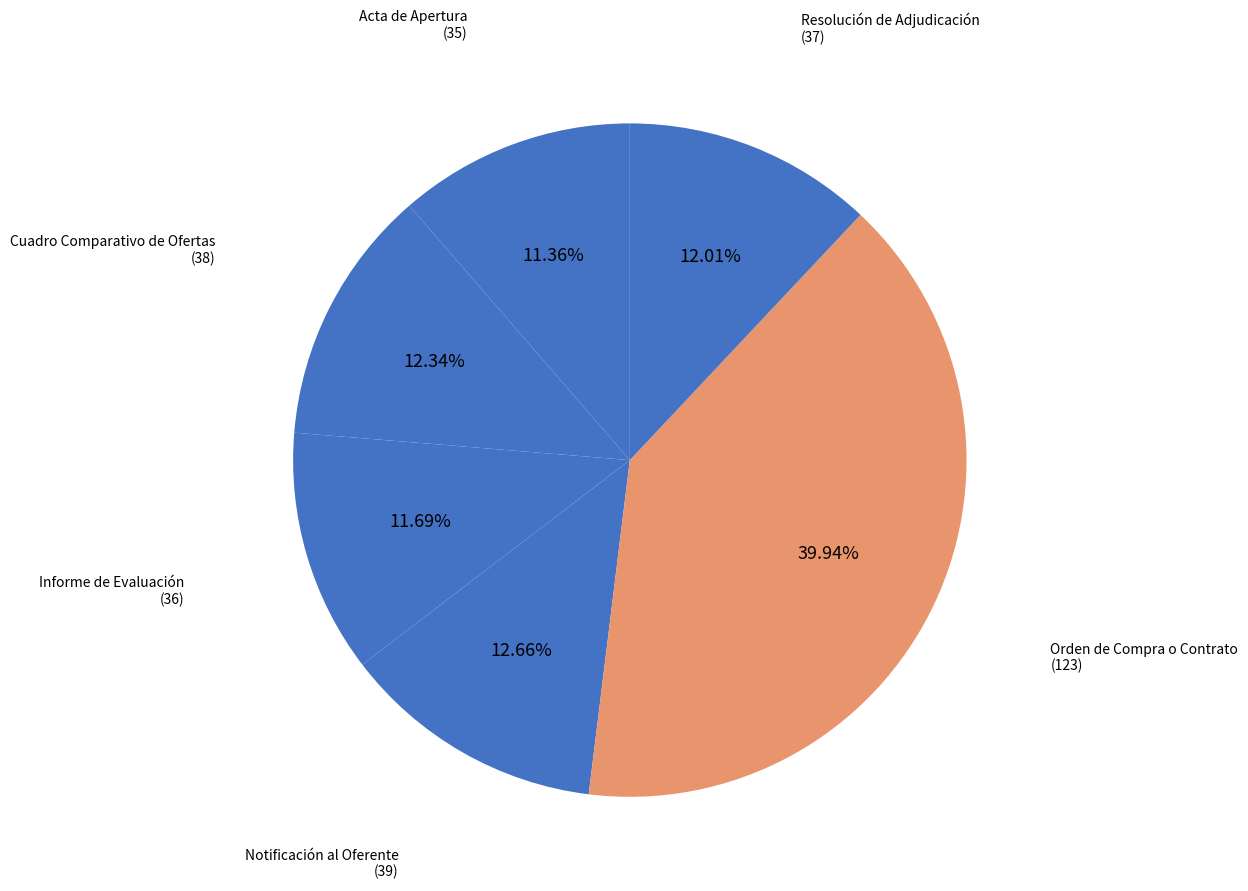

To the nearest percent, what is the difference between the Resolución de Adjudicación and Notificación al Oferente slice percentages?

1%